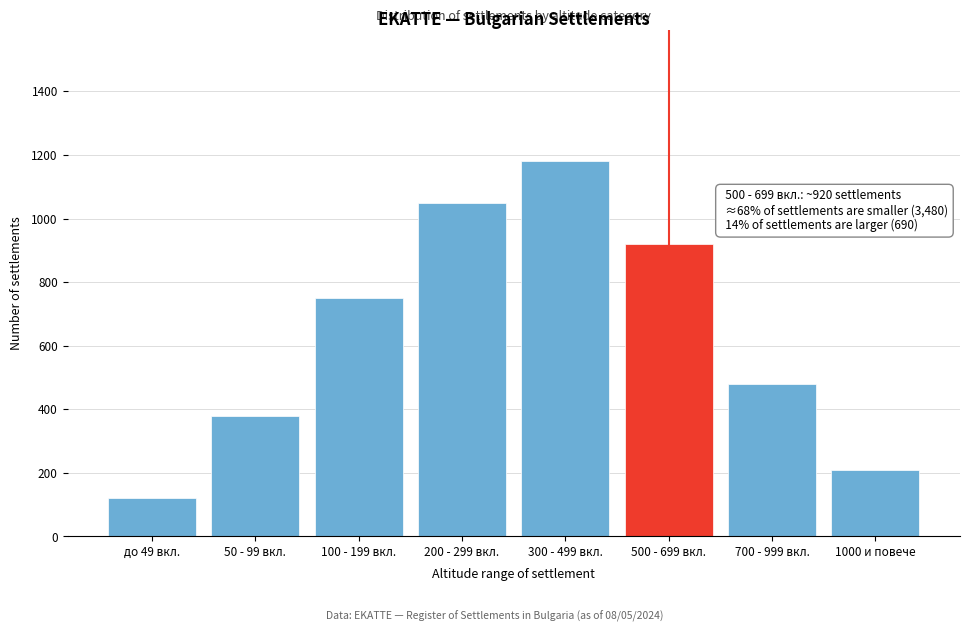

Reading left to right, what are all the values shown in this chart?

до 49 вкл.=120	50 - 99 вкл.=380	100 - 199 вкл.=750	200 - 299 вкл.=1050	300 - 499 вкл.=1180	500 - 699 вкл.=920	700 - 999 вкл.=480	1000 и повече=210